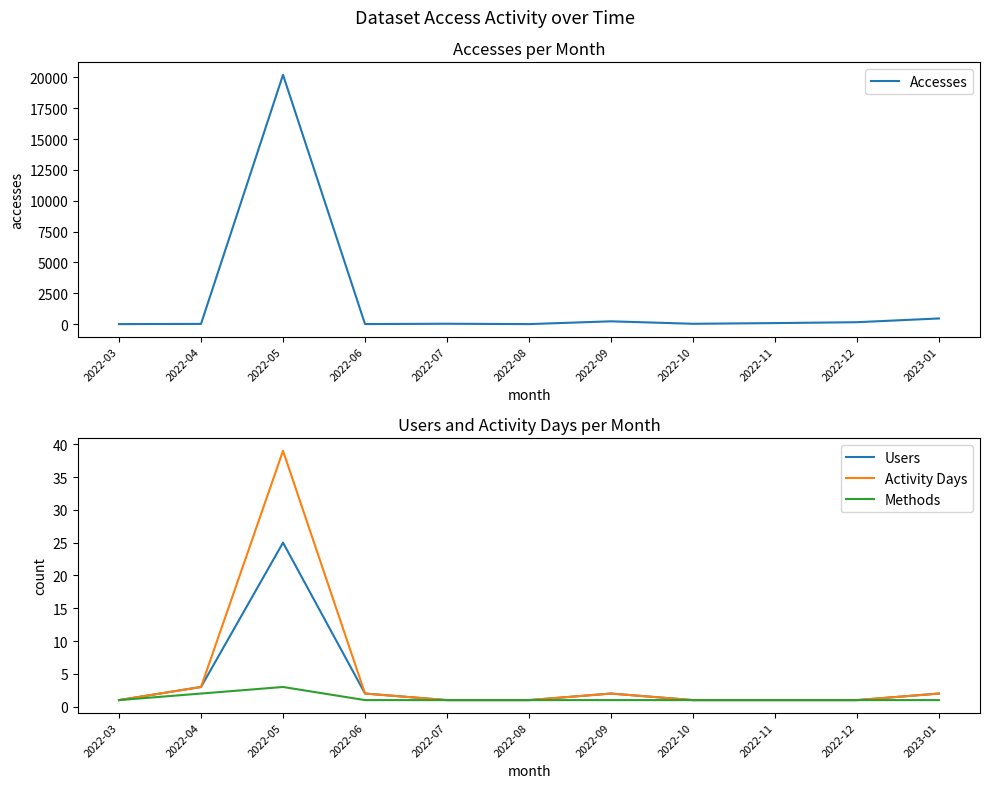

What is the label of the 8th point from the right?

2022-06